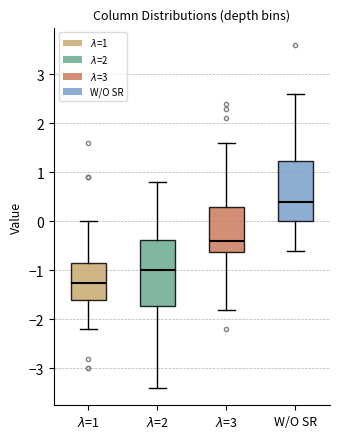

Reading left to right, transcribe this box plot: for each box, give where its median line is, the range the box spans, and where its two whiskers end, as read against the y-axis. The values are not printed on the chart, so give them approximately, as read against the axis.

$\lambda$=1: median -1.2, box -1.6 to -0.8, whiskers -2.2 to 0.0
$\lambda$=2: median -1.0, box -1.7 to -0.4, whiskers -3.4 to 0.8
$\lambda$=3: median -0.4, box -0.6 to 0.3, whiskers -1.8 to 1.6
W/O SR: median 0.4, box 0.0 to 1.2, whiskers -0.6 to 2.6